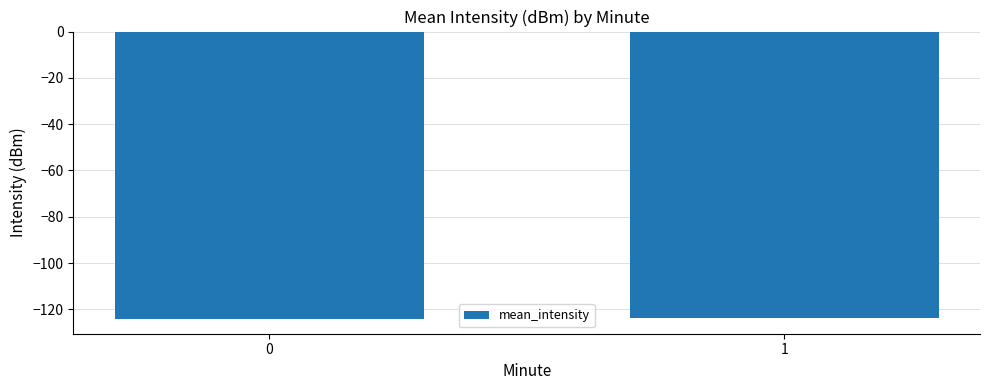

What is the value of the 1st bar from the left?

-124.3